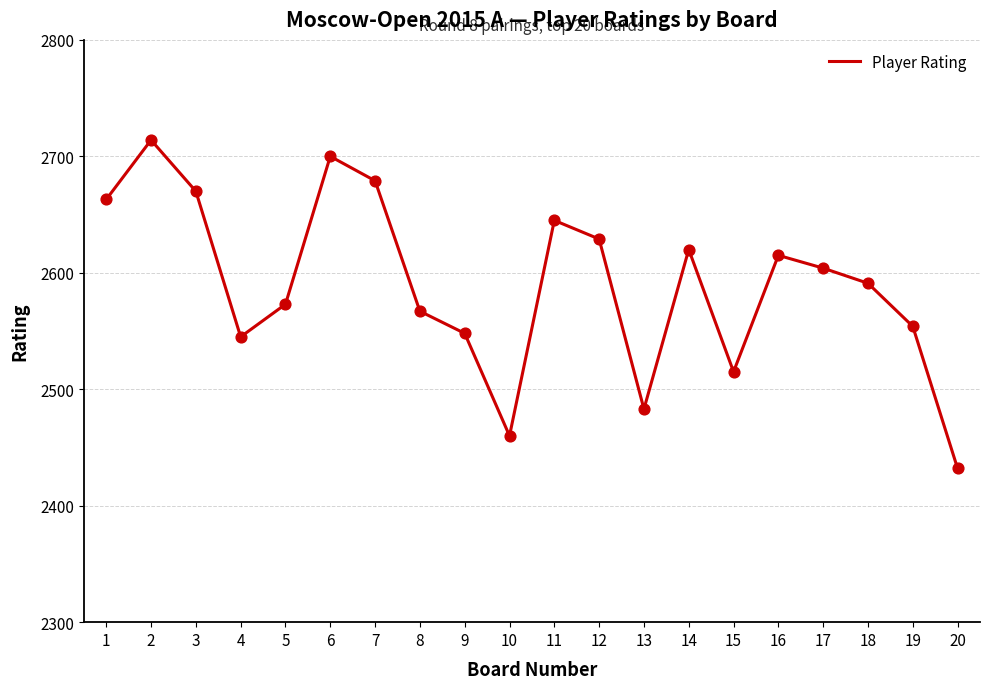

What is the change in value from 9 to 12?

+81